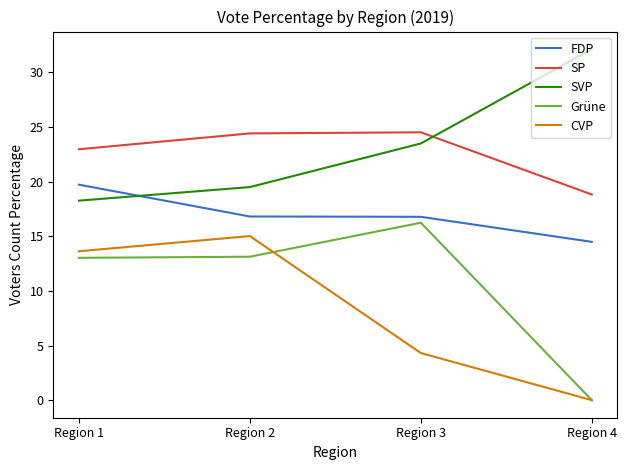

True or false: CVP and SVP intersect in this chart.

False